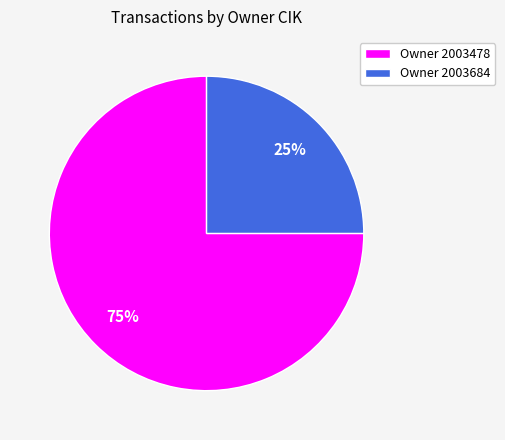

Does any single category account for the majority?

Yes